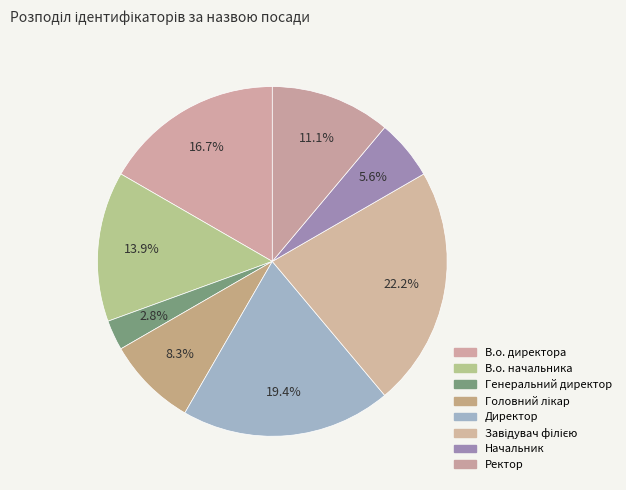

How many slices are in this pie chart?

8